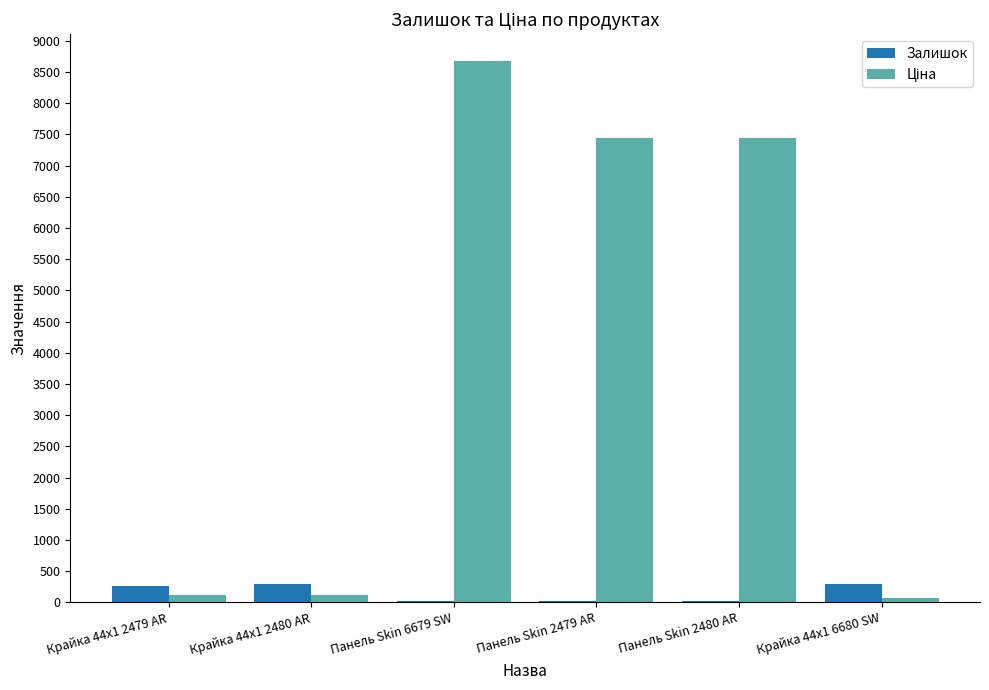

The Залишок series shows 20.0 at Панель Skin 2479 AR. True or false?

True